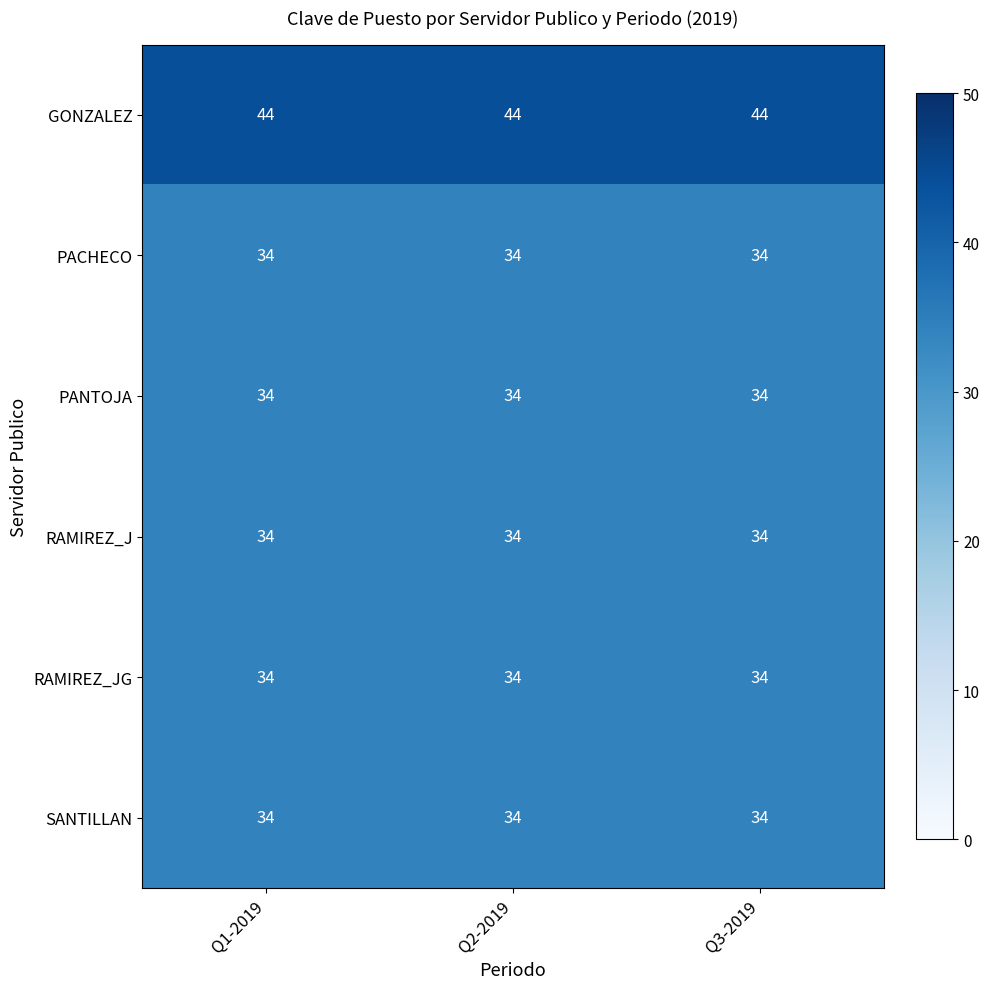

What is the spread (max minus min) of values at Q3-2019?

10